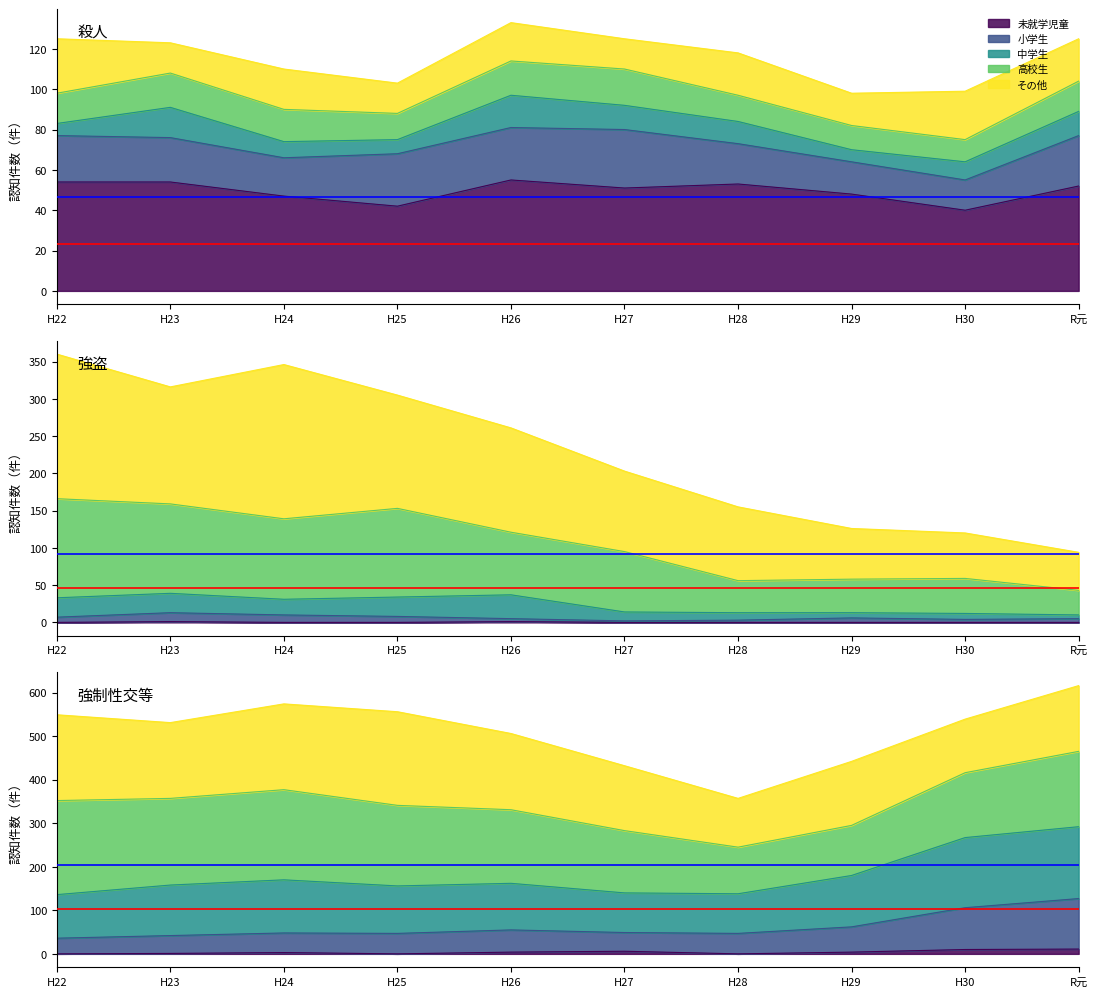

True or false: 強盗 has a value of 152 at H26.

False